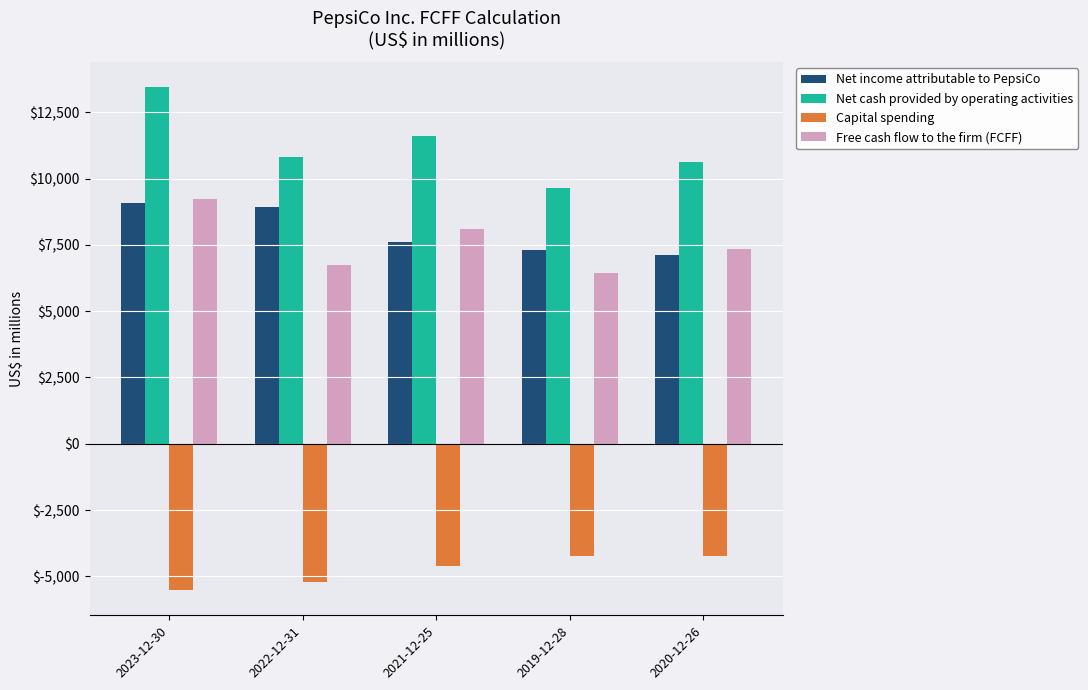

What position from the right is 2019-12-28?

2